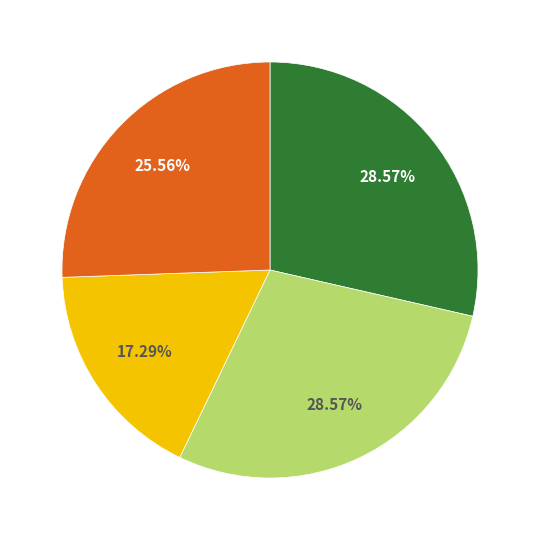

Is there any slice that represents more than half of the pie?

No